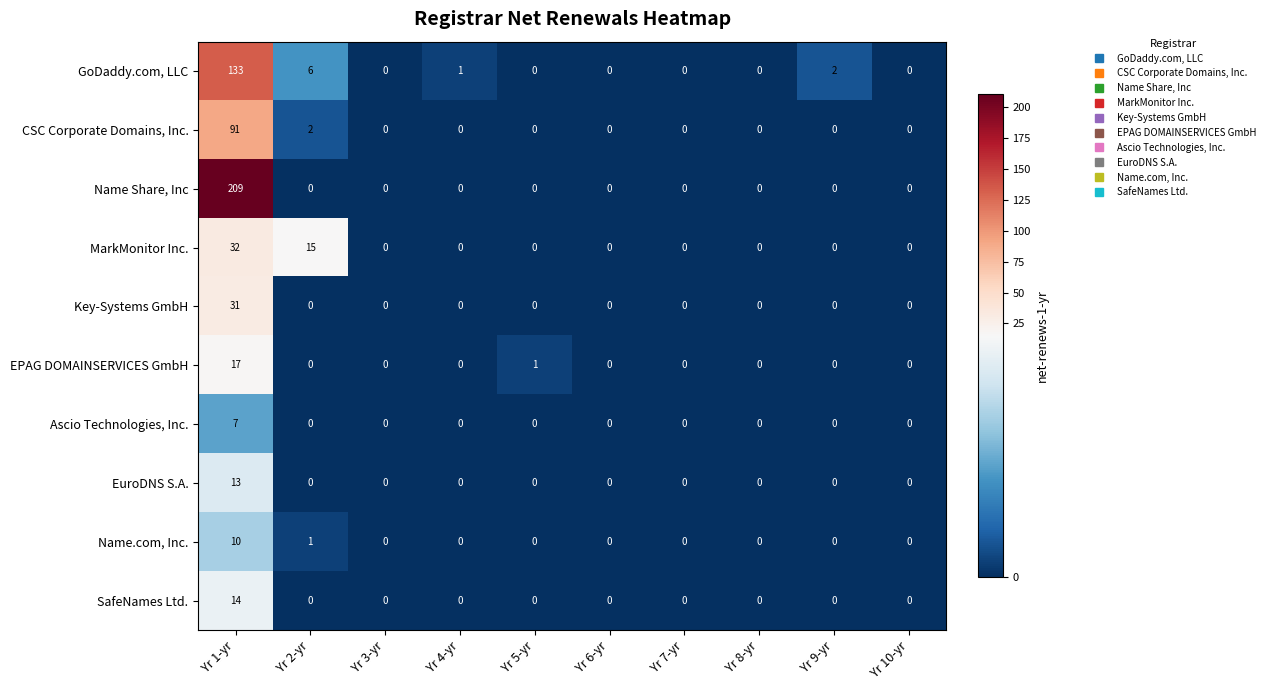

Which series has the widest spread of values?

Name Share, Inc